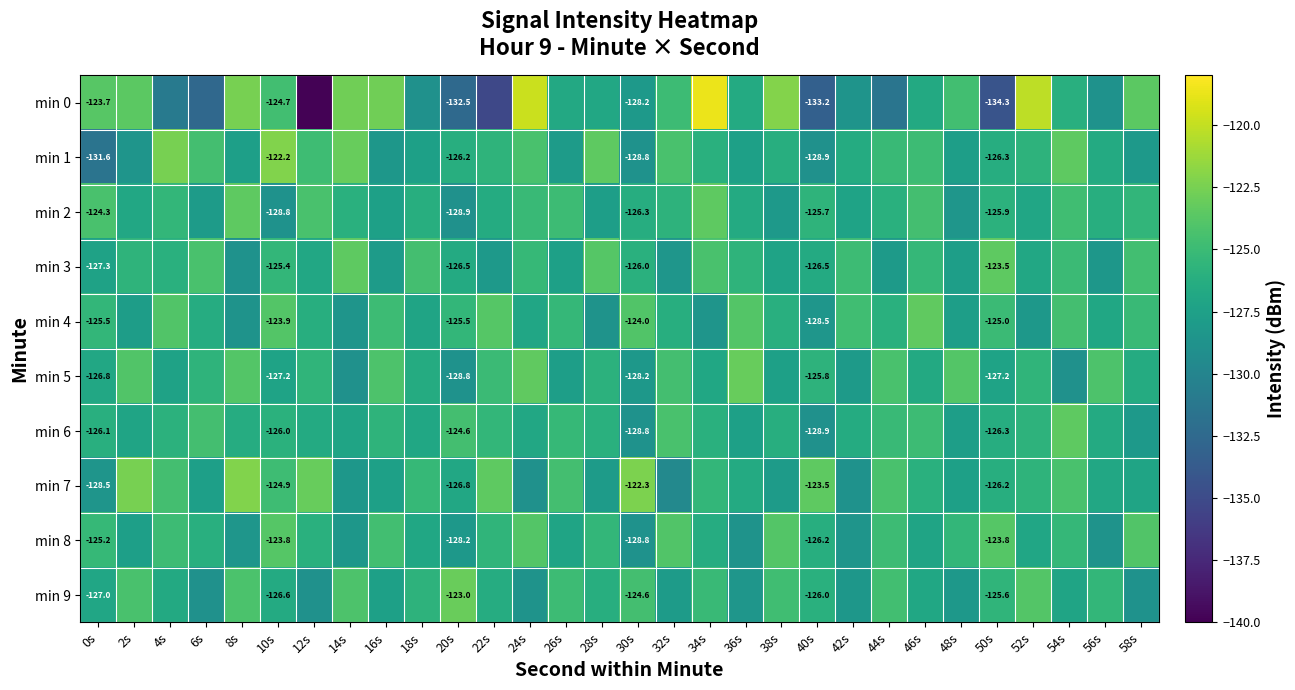

At which label does min 6 reach its peak?

54s